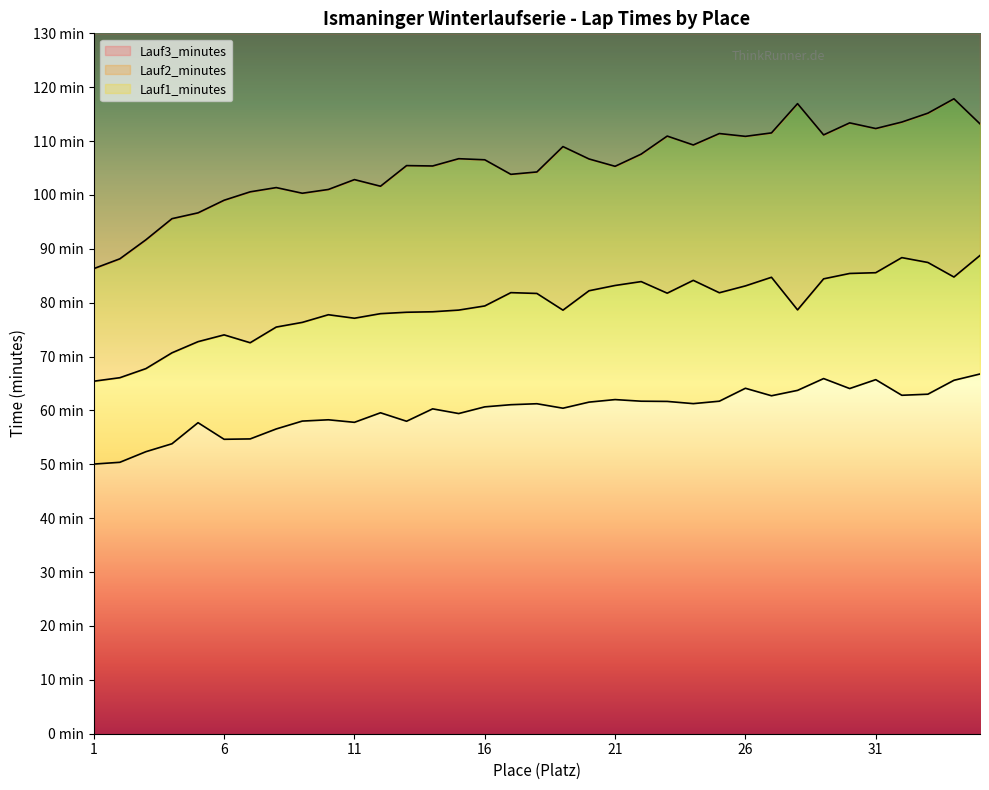

What is the sum of all Lauf2_minutes values?

2779.3